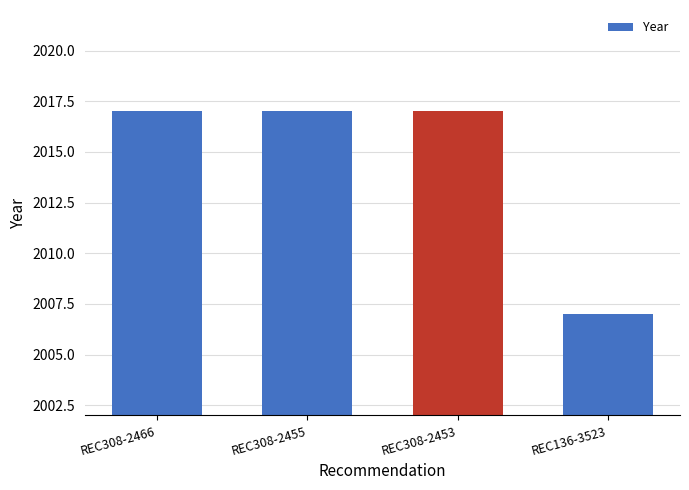

What is the greatest value displayed?

2017